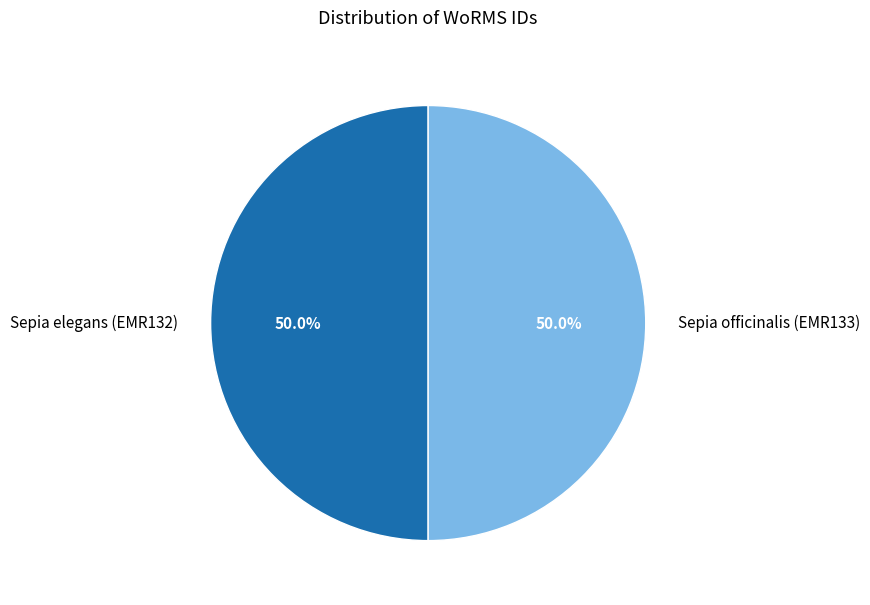

What is the ratio of the value at Sepia officinalis (EMR133) to the value at Sepia elegans (EMR132)?

1.0